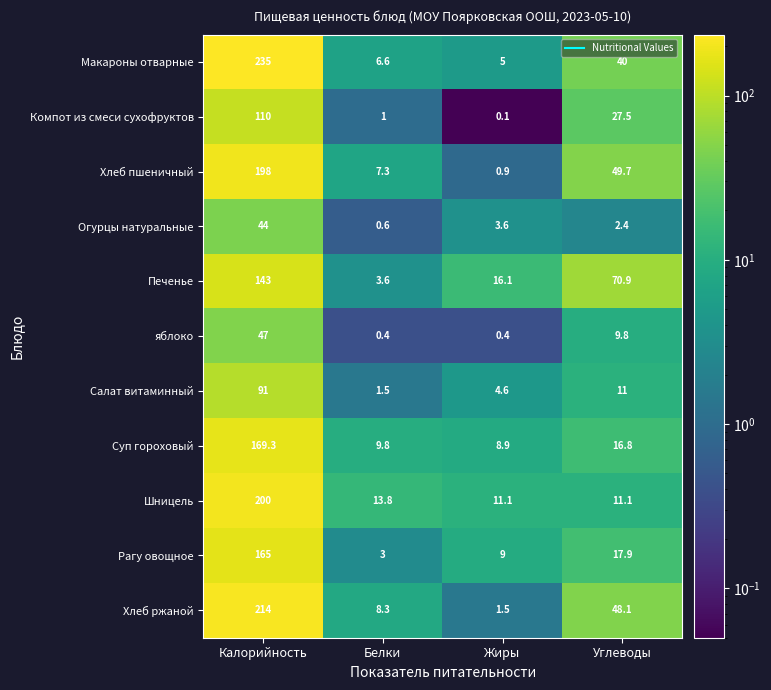

What is the difference between the maximum and minimum values in the Компот из смеси сухофруктов series?

109.9